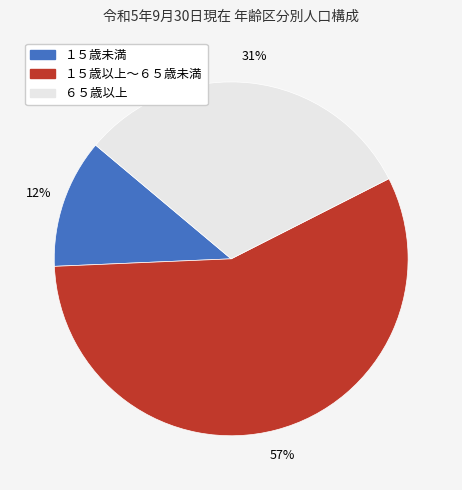

To the nearest percent, what is the average slice percentage?

33%